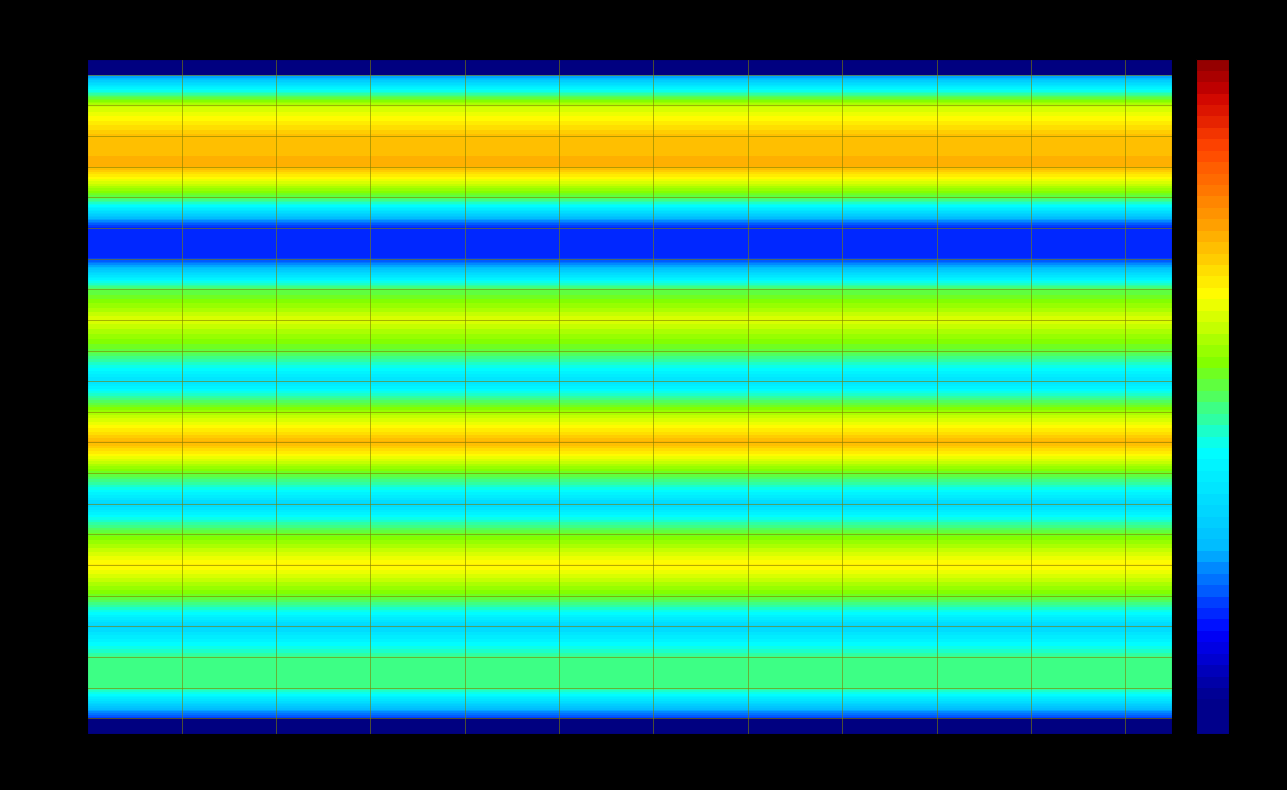

Between 9 and 17, which series saw the biggest shift?

26_Fri_1